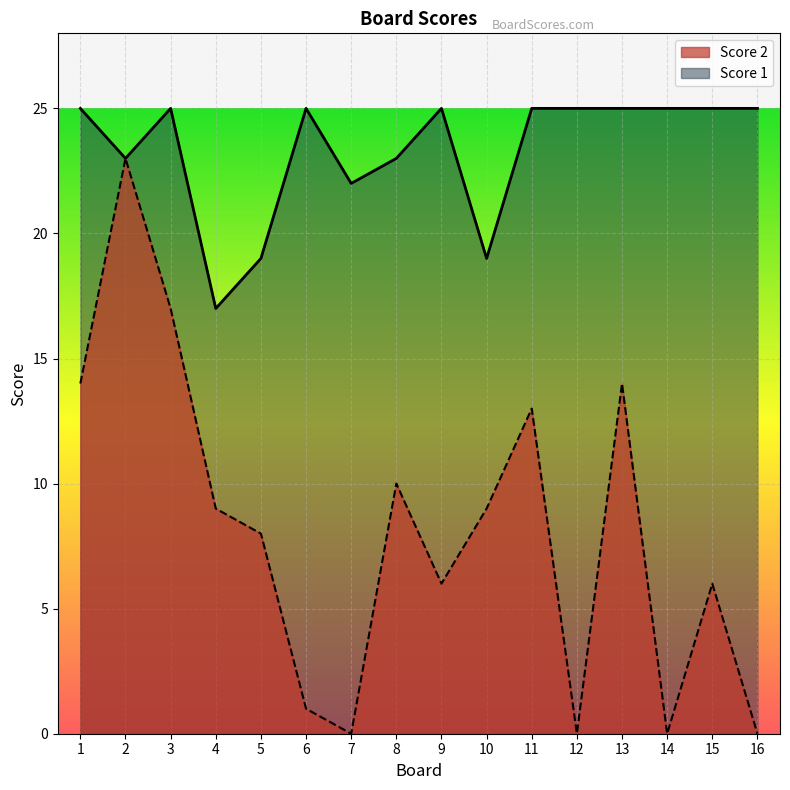

At which label is Score 2 closest to 11?

8